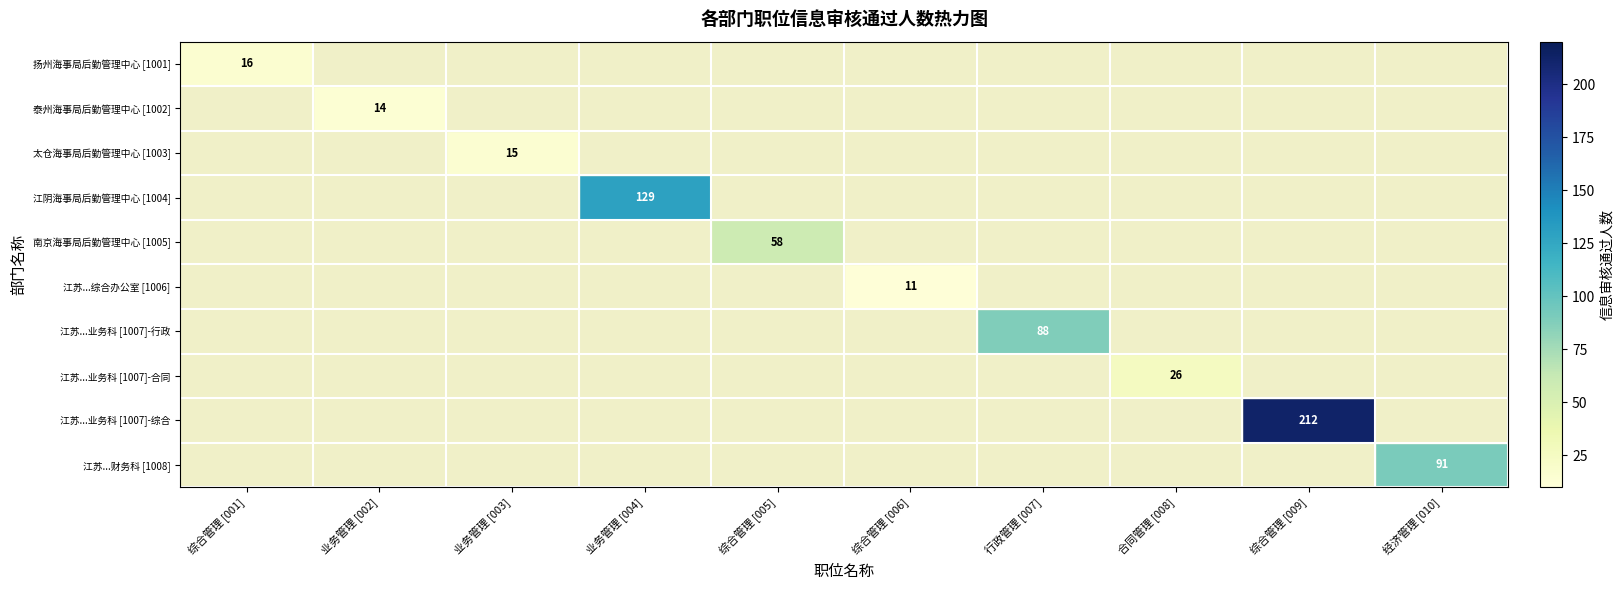

The value of 江苏...业务科 [1007]-合同 at 合同管理 [008] is 26. True or false?

True